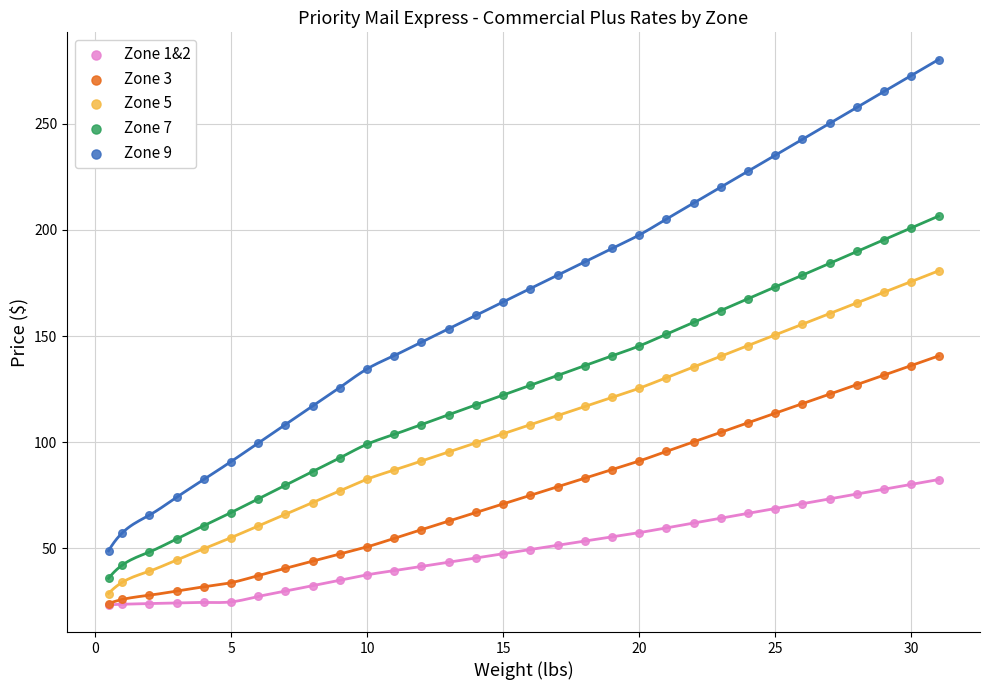

Which series contains the highest Y value?

Zone 9